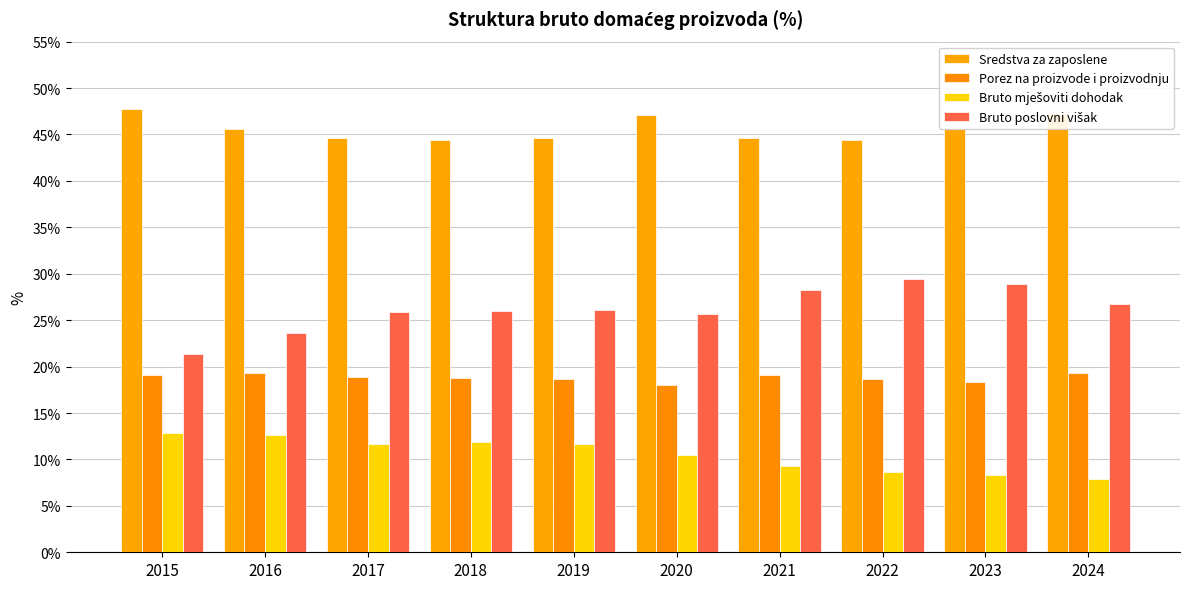

What is the difference between the Bruto poslovni višak values at 2016 and 2022?

5.8